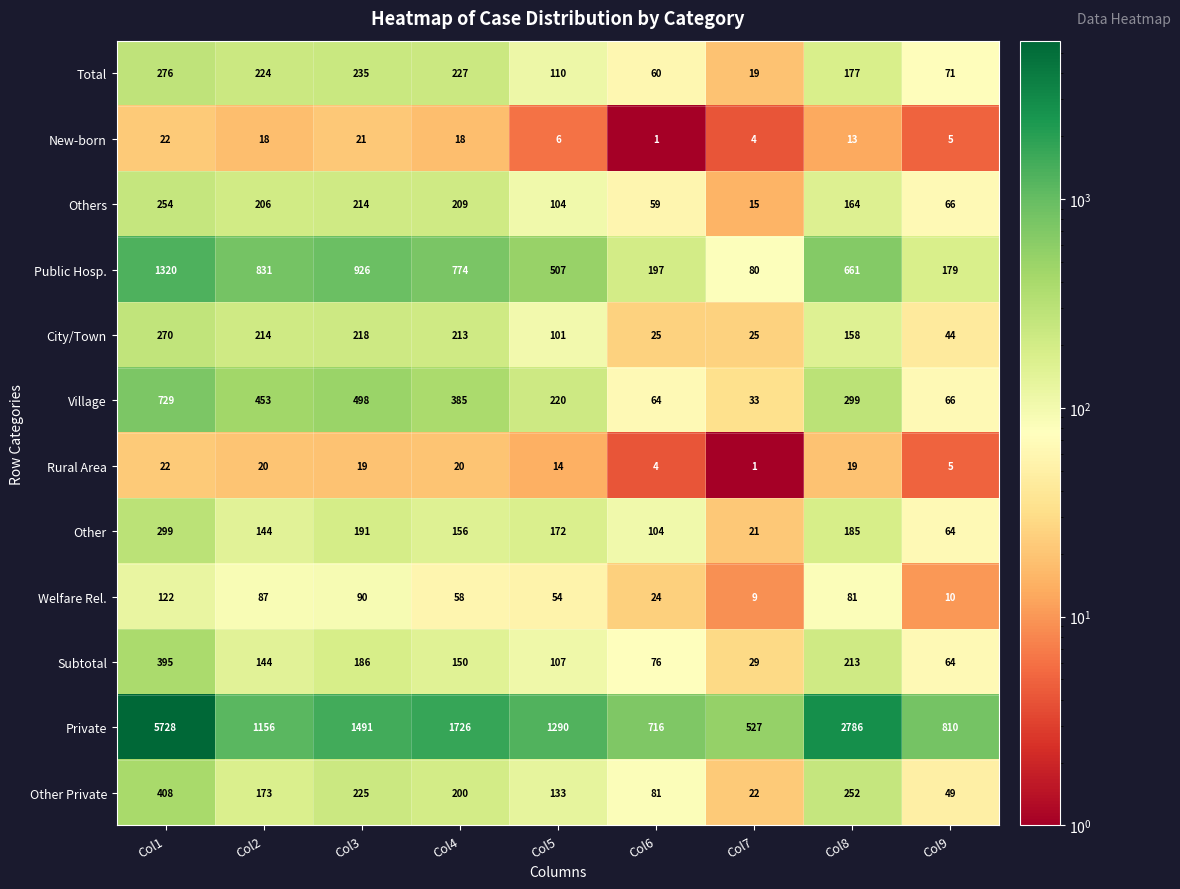

Which series changed the most between Col6 and Col7?

Private